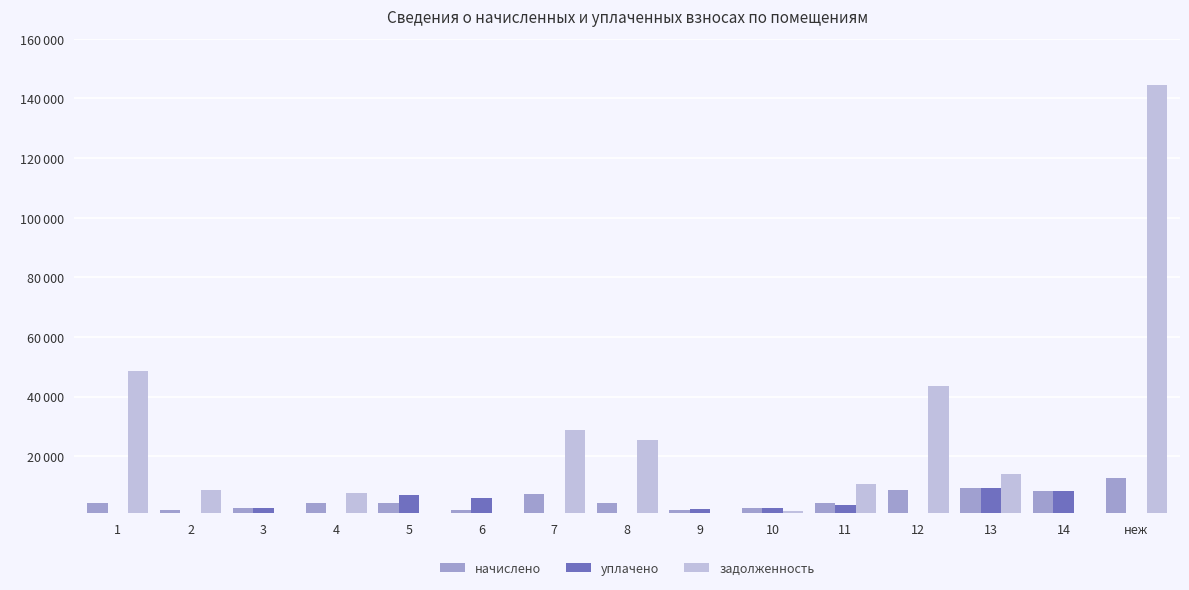

What is the sum of all уплачено values?

41425.1